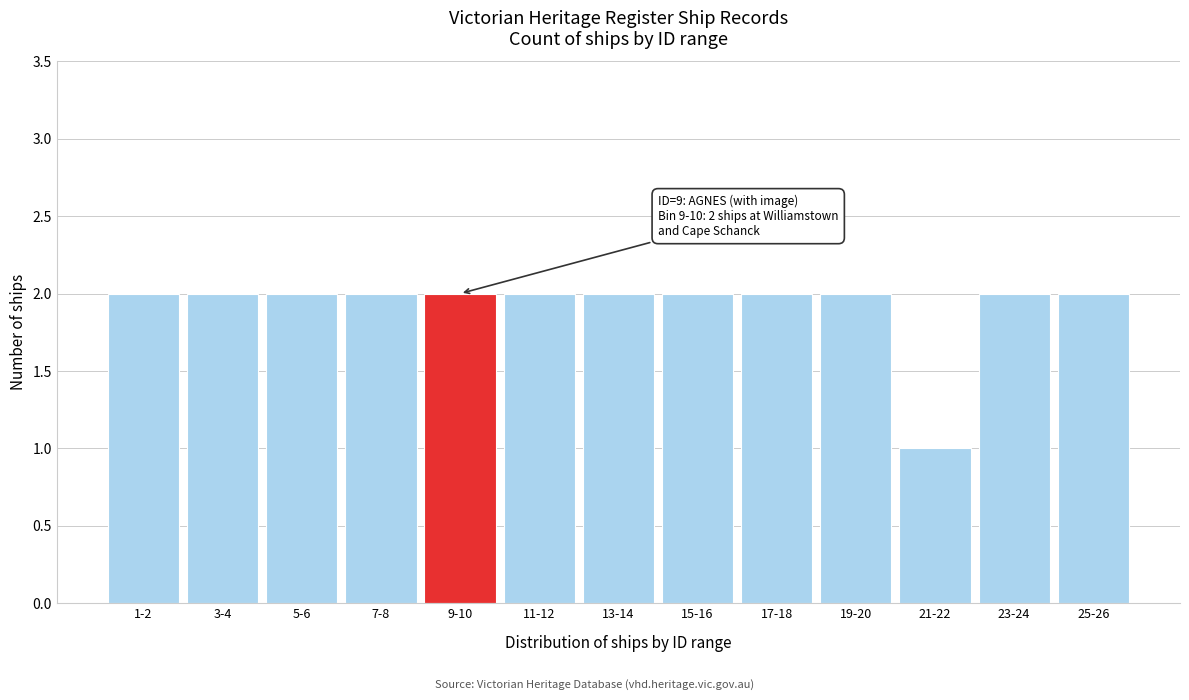

Reading right to left, what are all the values shown in this chart?

2	2	1	2	2	2	2	2	2	2	2	2	2